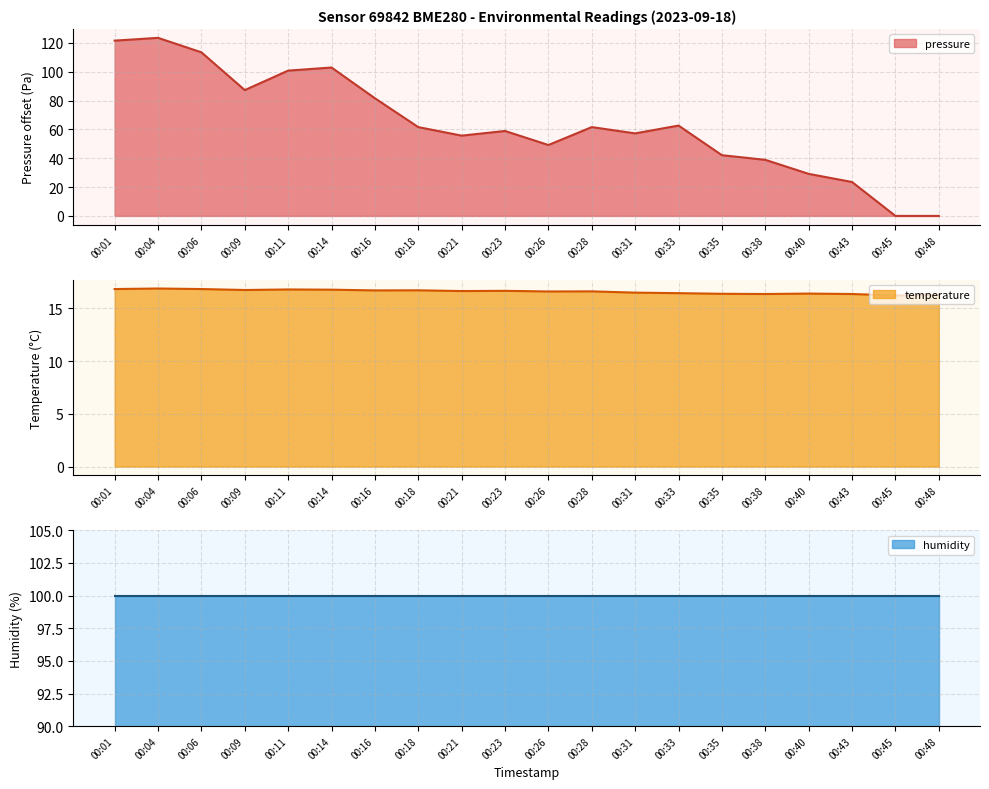

The value of pressure at 00:14 is 102.9. True or false?

True